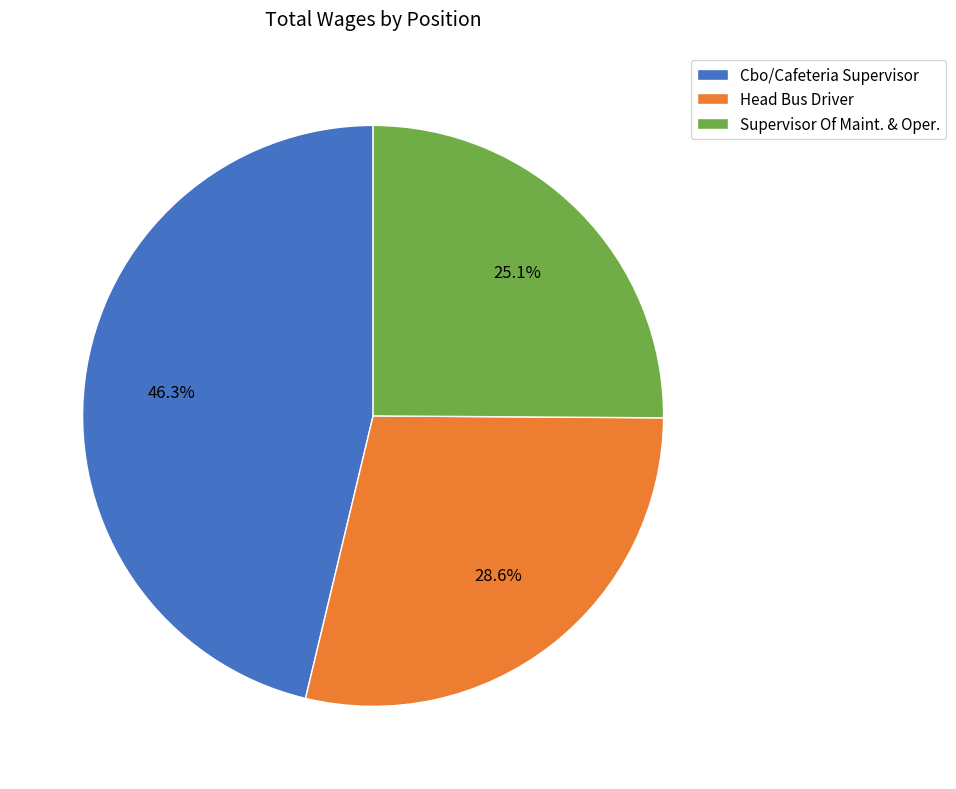

To the nearest percent, what portion does Head Bus Driver represent?

29%